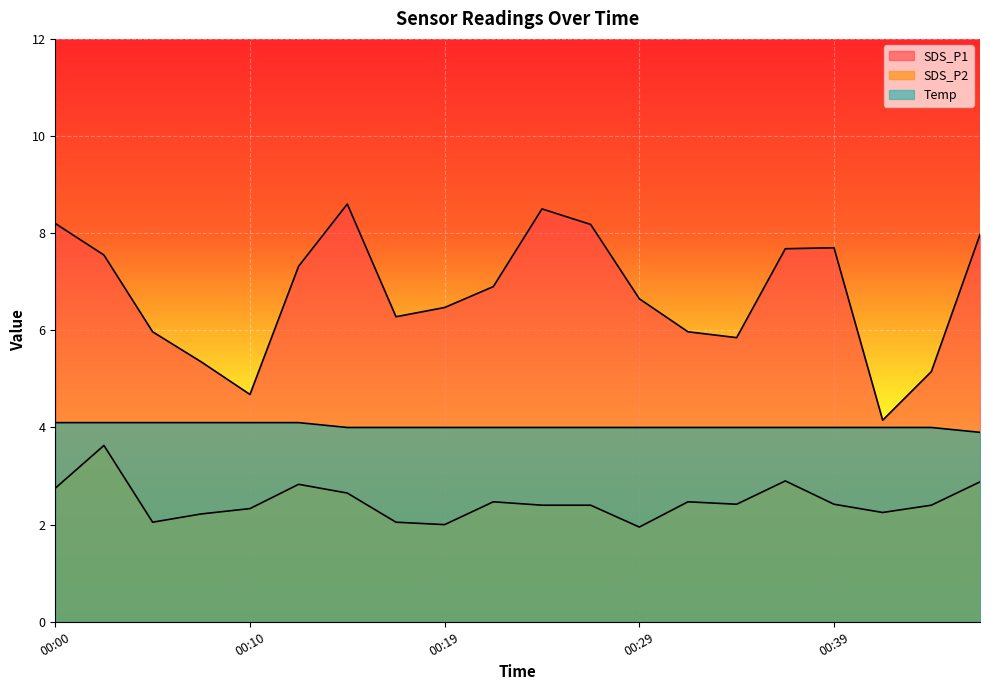

True or false: SDS_P1 and SDS_P2 cross at least once.

False